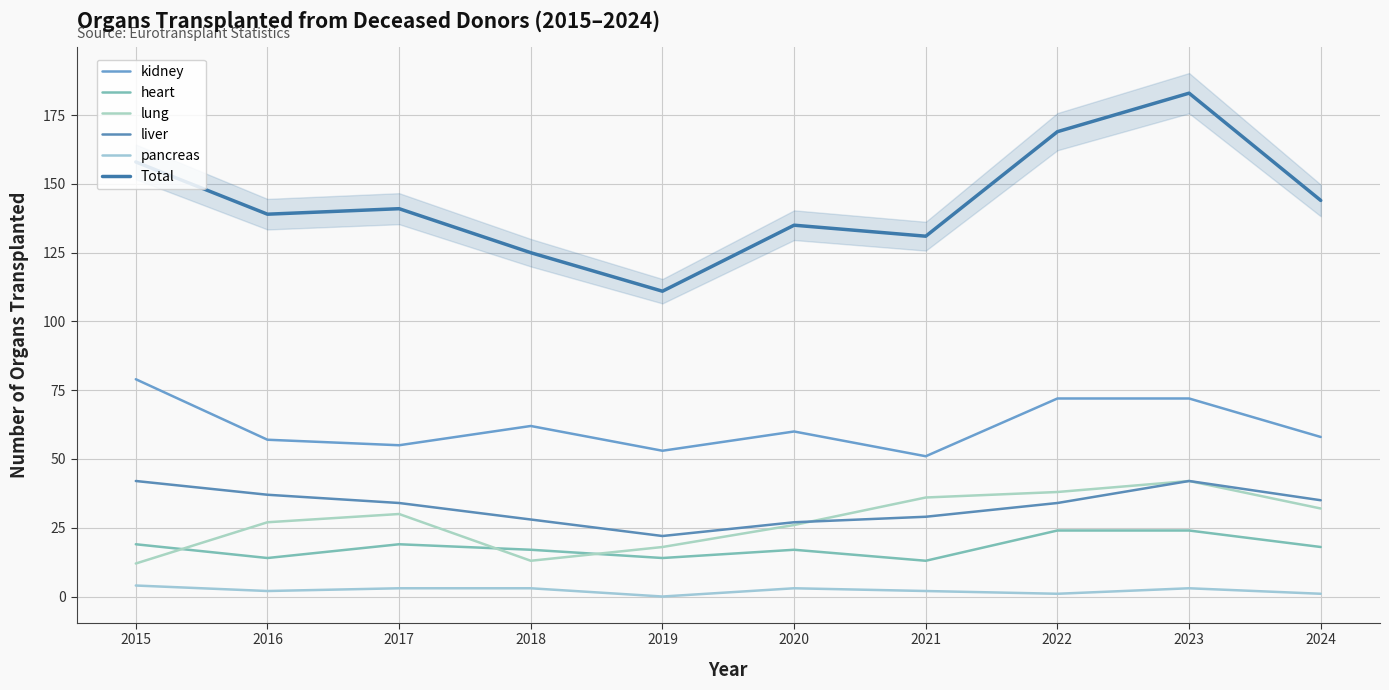

The value of heart at 2024 is 18. True or false?

True